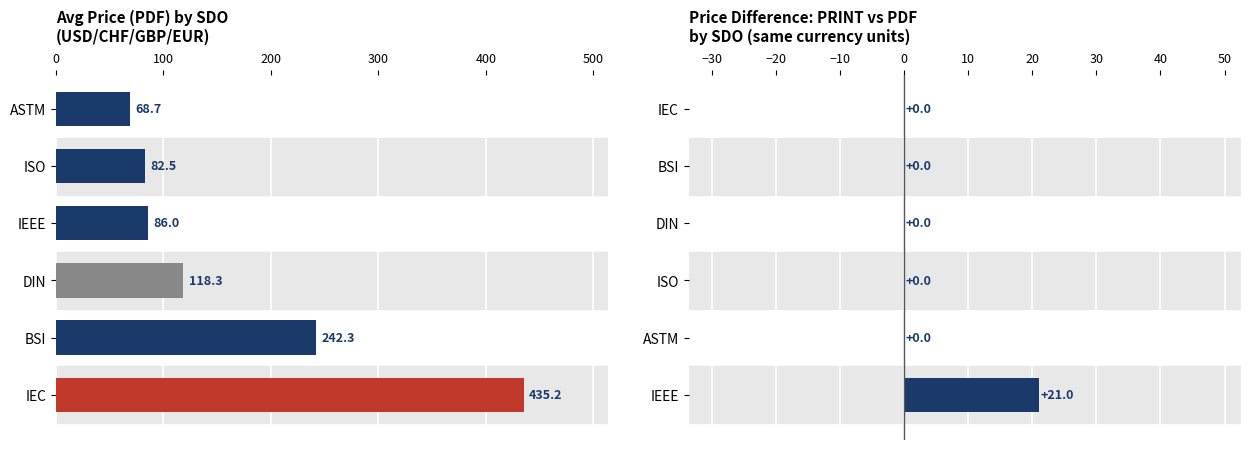

Are the bars grouped side by side (vs. stacked)?

Yes